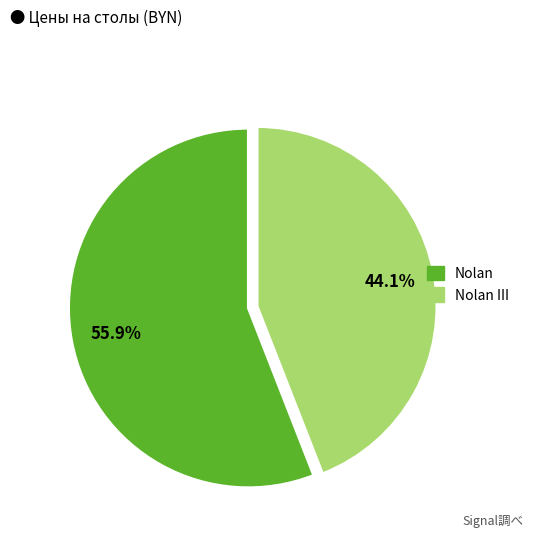

To the nearest percent, what is the average slice percentage?

50%